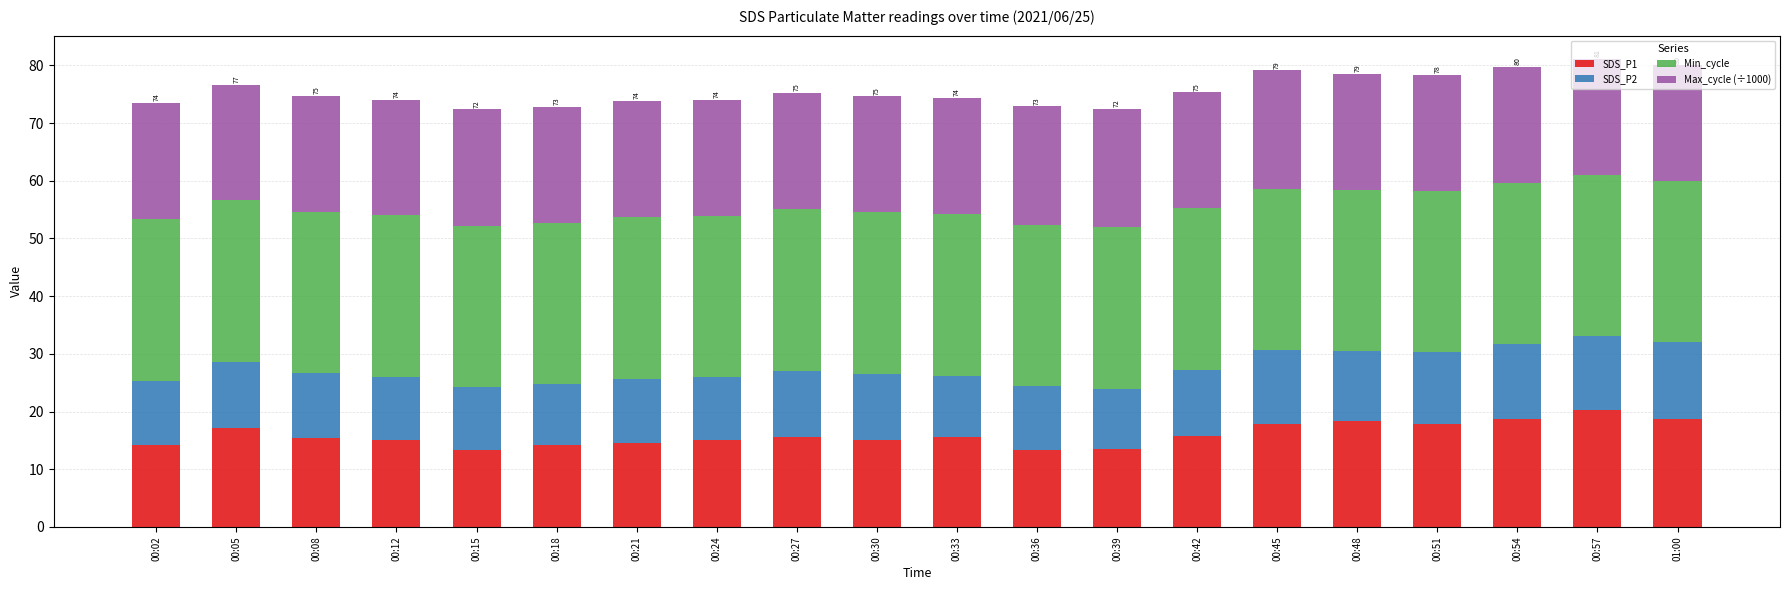

True or false: SDS_P1 has a value of 8.3 at 00:54.

False